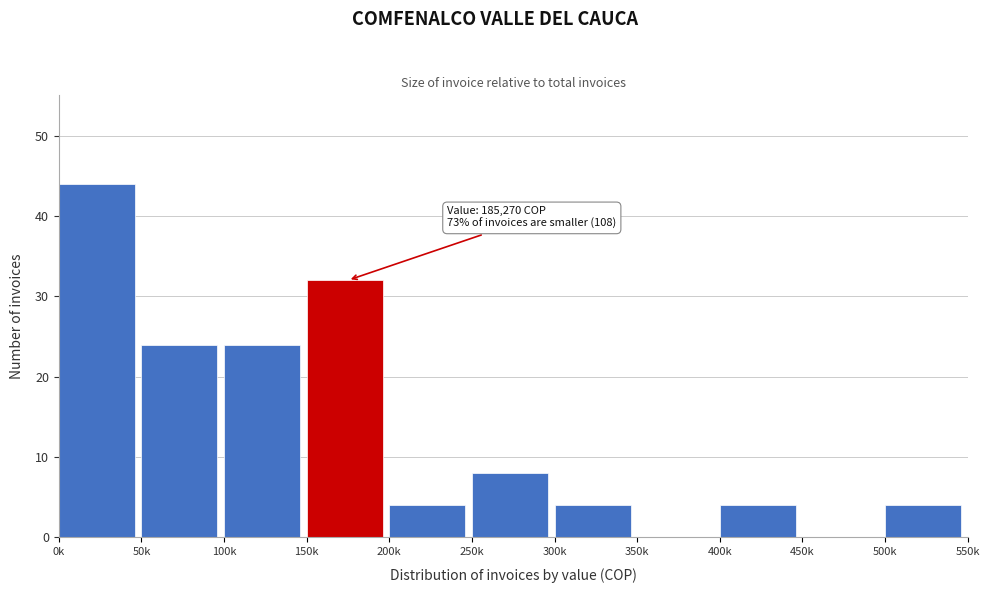

Reading left to right, extract all data points from this chart.

0k=44	50k=24	100k=24	150k=32	200k=4	250k=8	300k=4	350k=0	400k=4	450k=0	500k=4